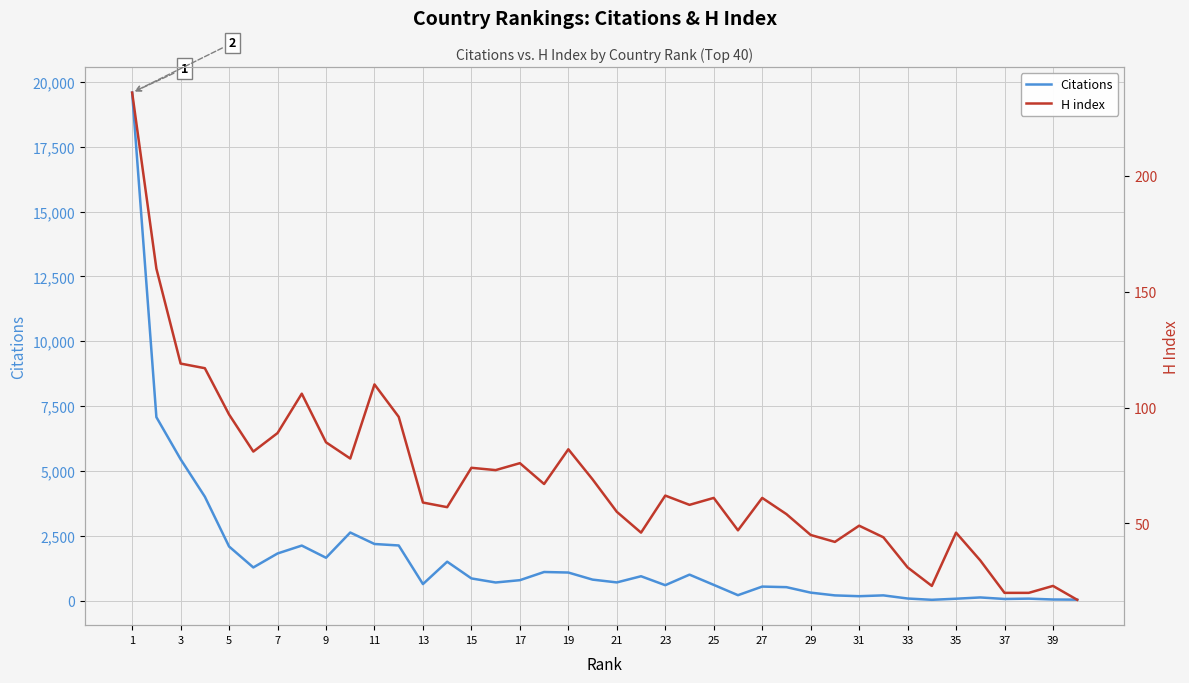

What is the sum of the Citations values at 39 and 23?

632